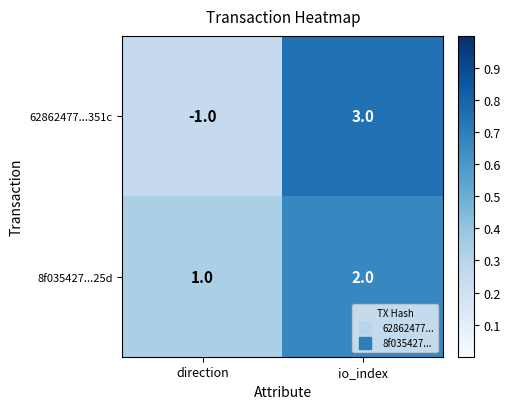

What is the approximate value of 62862477...351c at io_index?

3